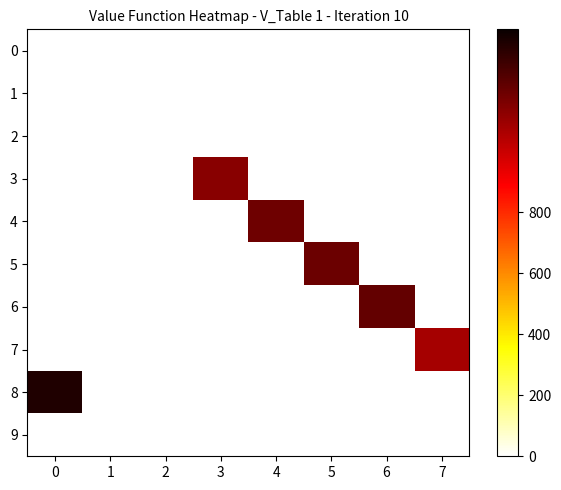

Reading right to left, what are all the values shown in this chart?

0: 7=0	6=0	5=0	4=0	3=0	2=0	1=0	0=0
1: 7=0	6=0	5=0	4=0	3=0	2=0	1=0	0=0
2: 7=0	6=0	5=0	4=0	3=0	2=0	1=0	0=0
3: 7=0	6=0	5=0	4=0	3=1135	2=0	1=0	0=0
4: 7=0	6=0	5=0	4=1189	3=0	2=0	1=0	0=0
5: 7=0	6=0	5=1195	4=0	3=0	2=0	1=0	0=0
6: 7=0	6=1211	5=0	4=0	3=0	2=0	1=0	0=0
7: 7=1073	6=0	5=0	4=0	3=0	2=0	1=0	0=0
8: 7=0	6=0	5=0	4=0	3=0	2=0	1=0	0=1353
9: 7=0	6=0	5=0	4=0	3=0	2=0	1=0	0=0